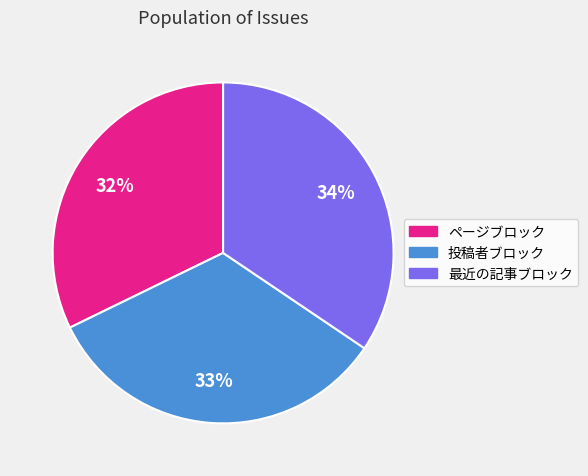

To the nearest percent, what percentage of the pie is ページブロック?

32%